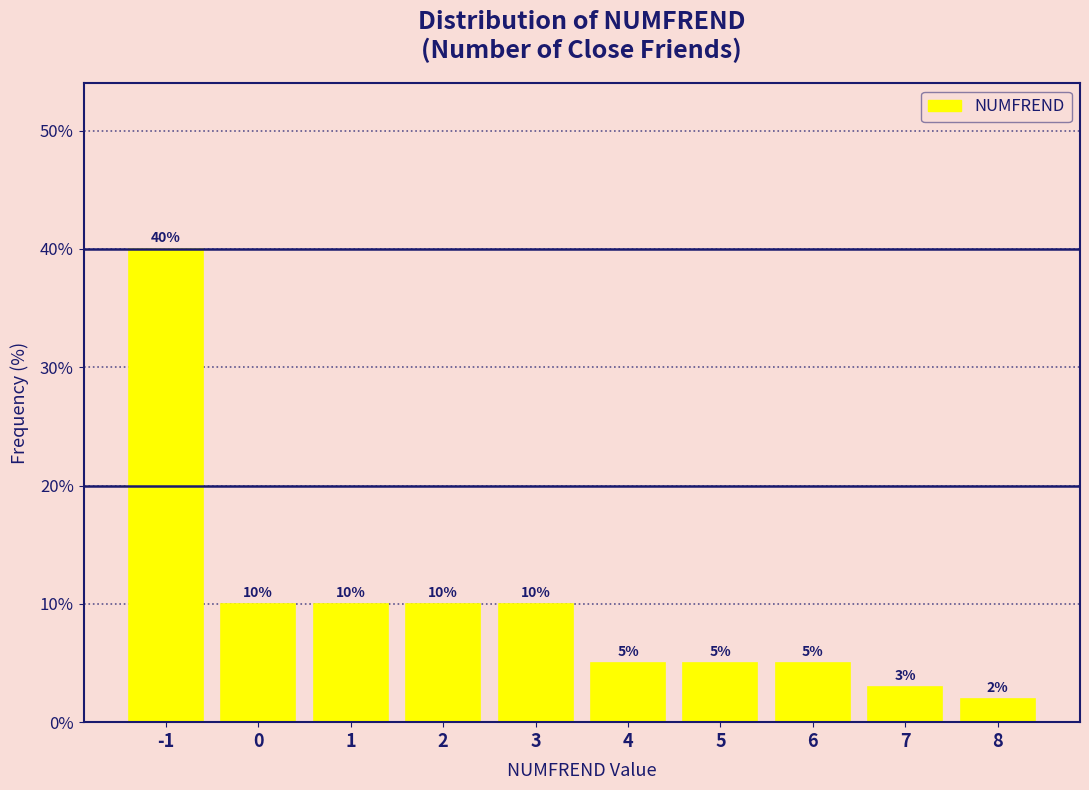

Reading left to right, what are all the values shown in this chart?

40	10	10	10	10	5	5	5	3	2